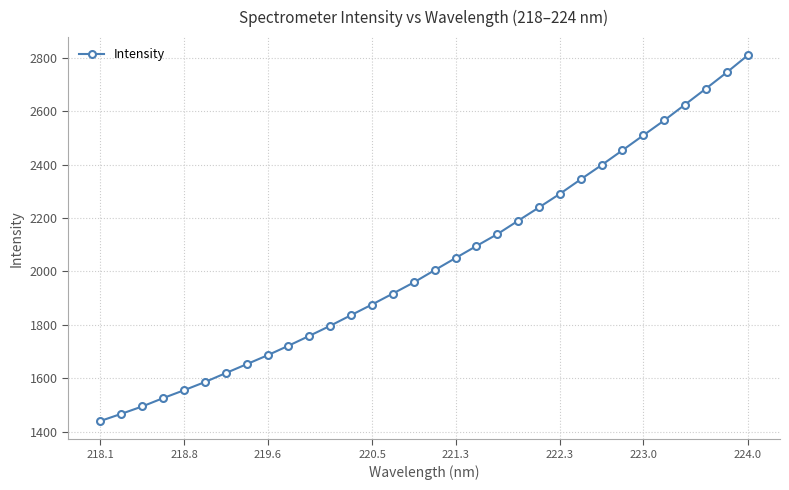

What is the average value?

2032.6